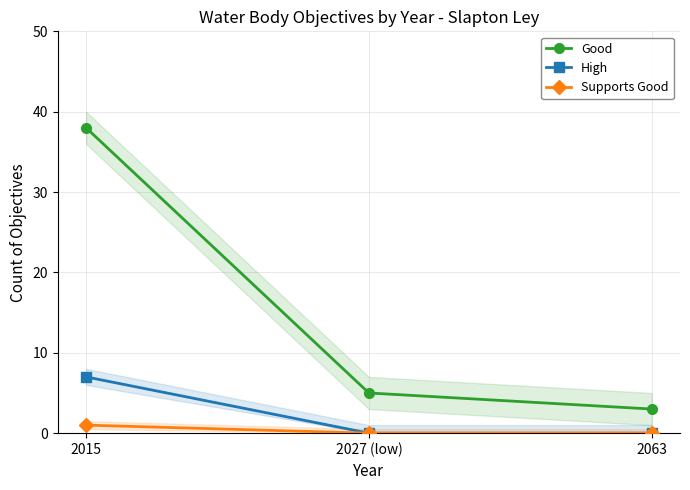

Is it true that Good equals 3 at 2027 (low)?

False